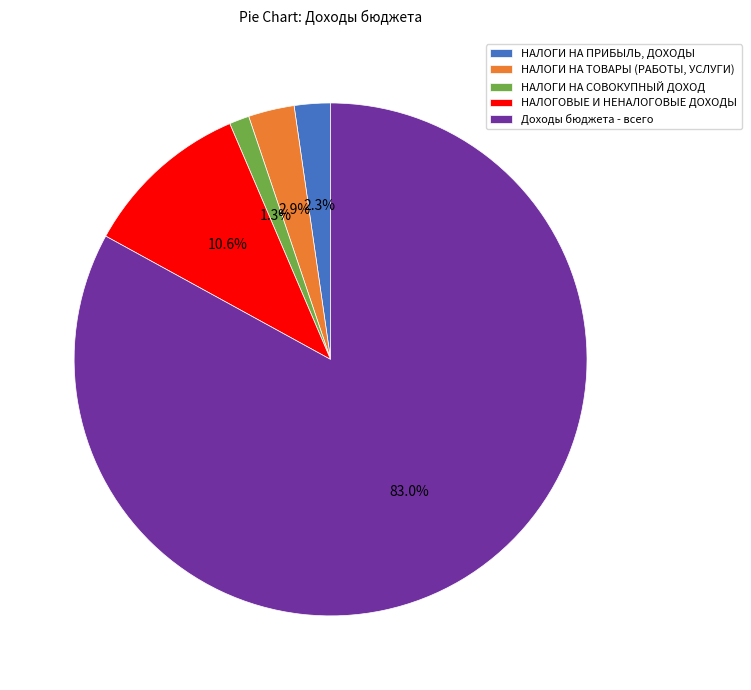

What is the majority slice?

Доходы бюджета - всего